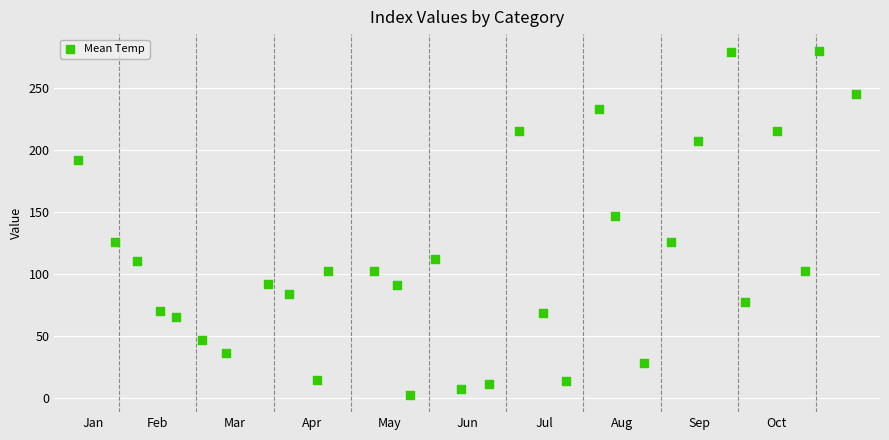

What Y value in the scatter plot is closest to 141?

146.6